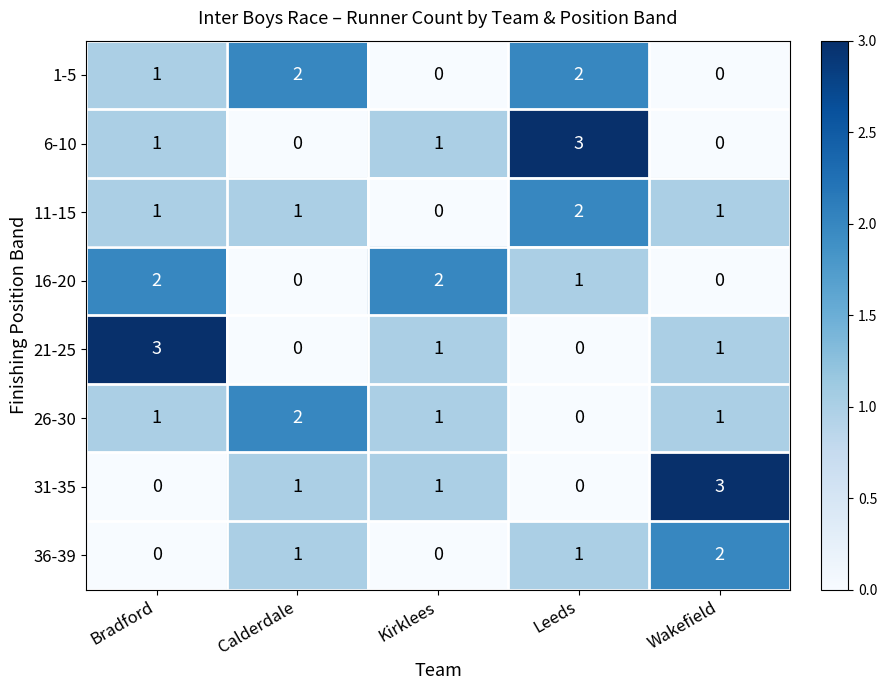

What is the sum of all 26-30 values?

5